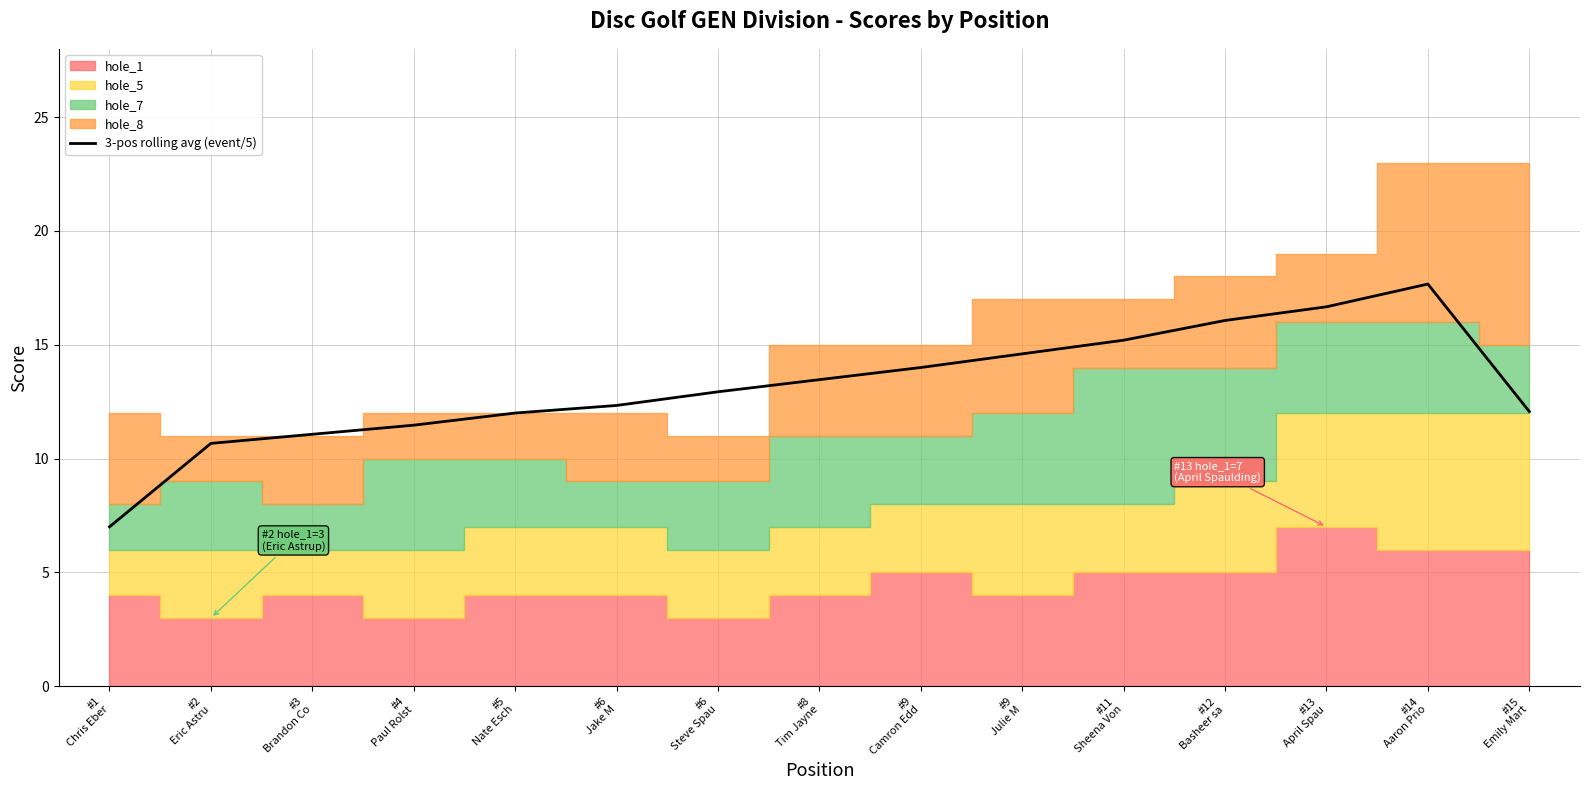

Reading right to left, transcribe all the data shown in this chart.

12.1	17.7	16.7	16.1	15.2	14.6	14.0	13.5	12.9	12.3	12.0	11.5	11.1	10.7	7.0